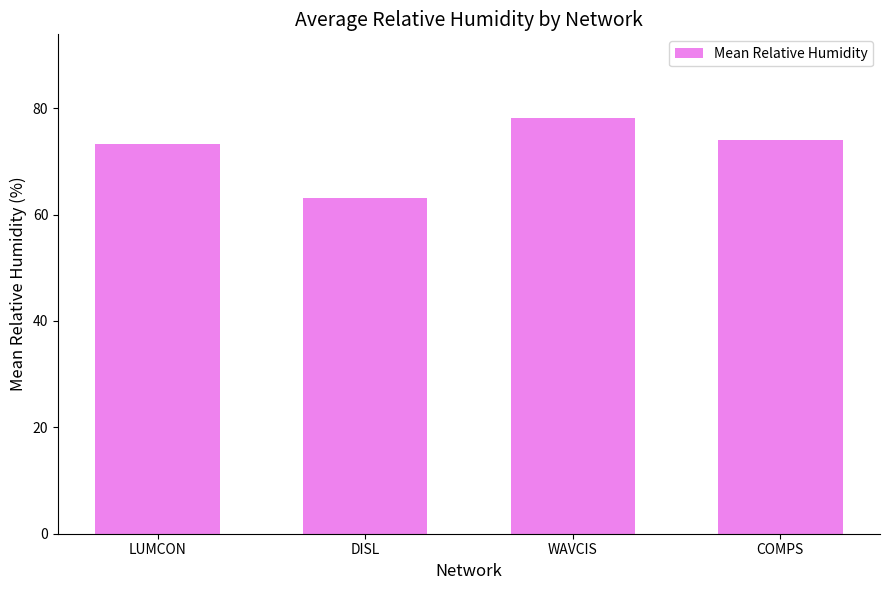

What position from the right is WAVCIS?

2